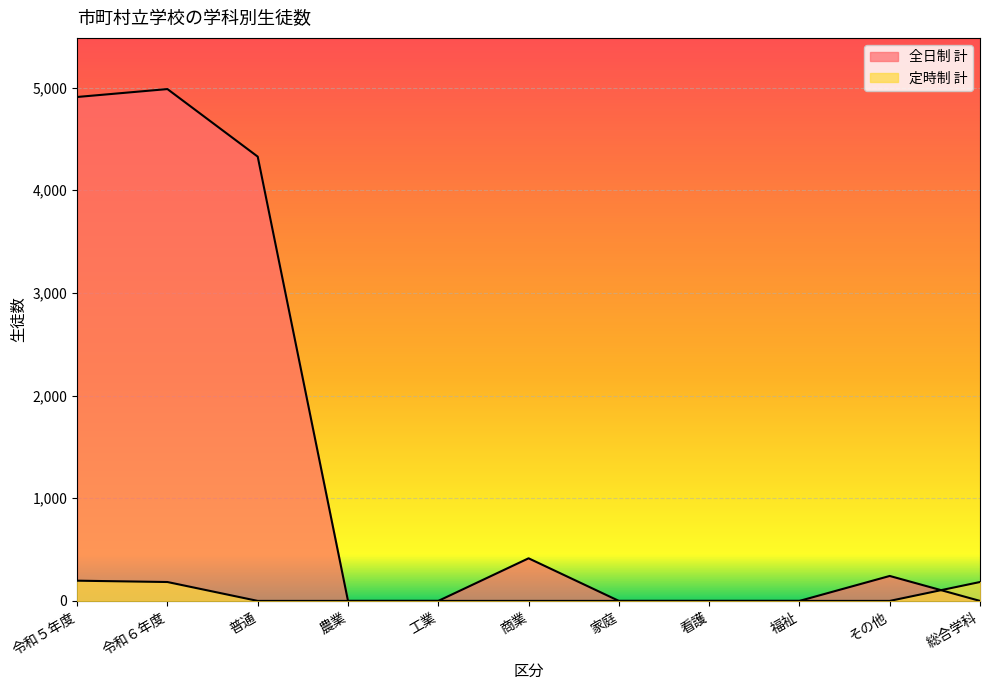

Reading right to left, list all the values displayed in this chart.

全日制 計: 総合学科=0	その他=243	福祉=0	看護=0	家庭=0	商業=415	工業=0	農業=0	普通=4327	令和６年度=4985	令和５年度=4908
定時制 計: 総合学科=184	その他=0	福祉=0	看護=0	家庭=0	商業=0	工業=0	農業=0	普通=0	令和６年度=184	令和５年度=197